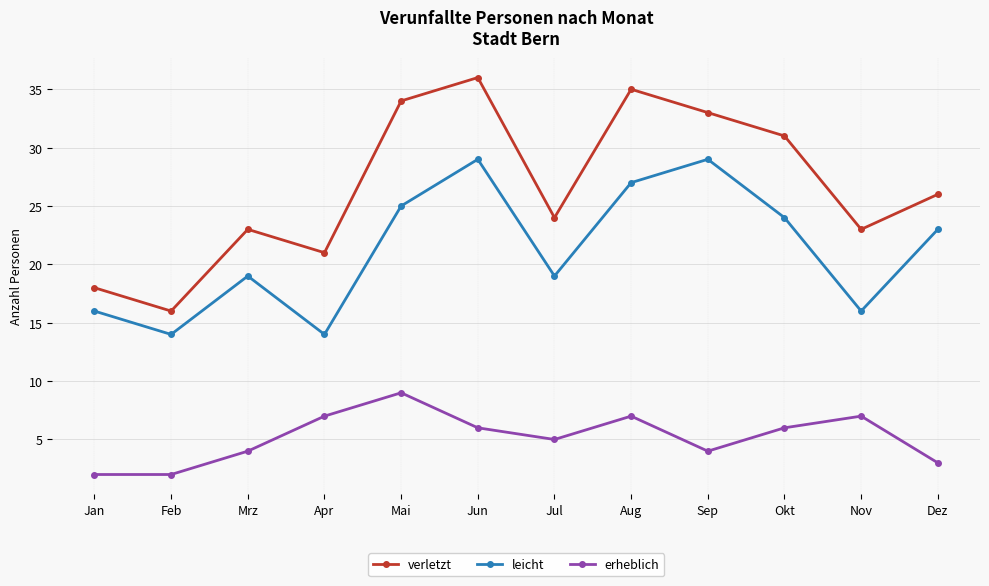

What is the average value of the leicht series?

21